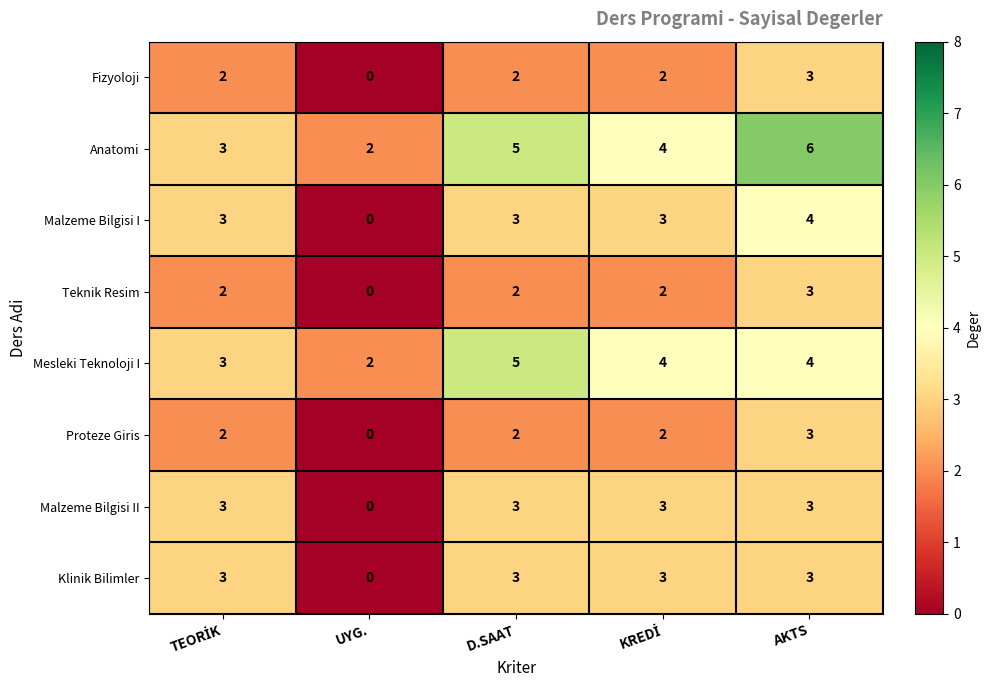

What is the difference between the maximum and minimum values in the Klinik Bilimler series?

3